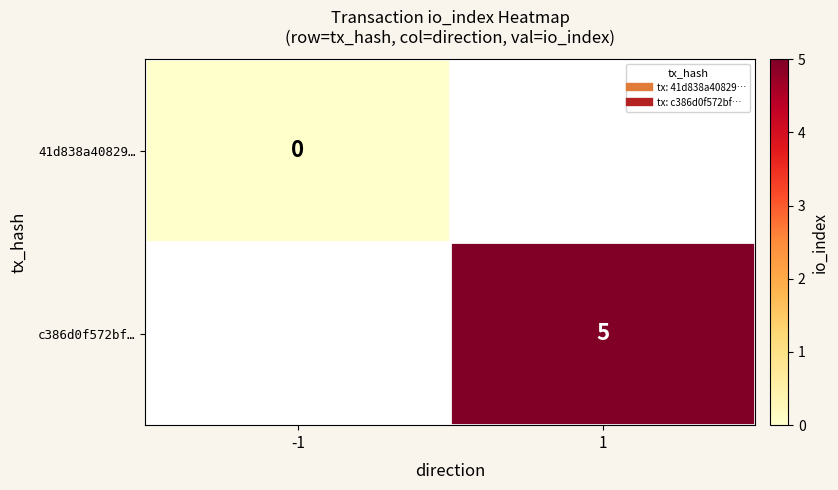

At how many categories does at least one series exceed 0?

1